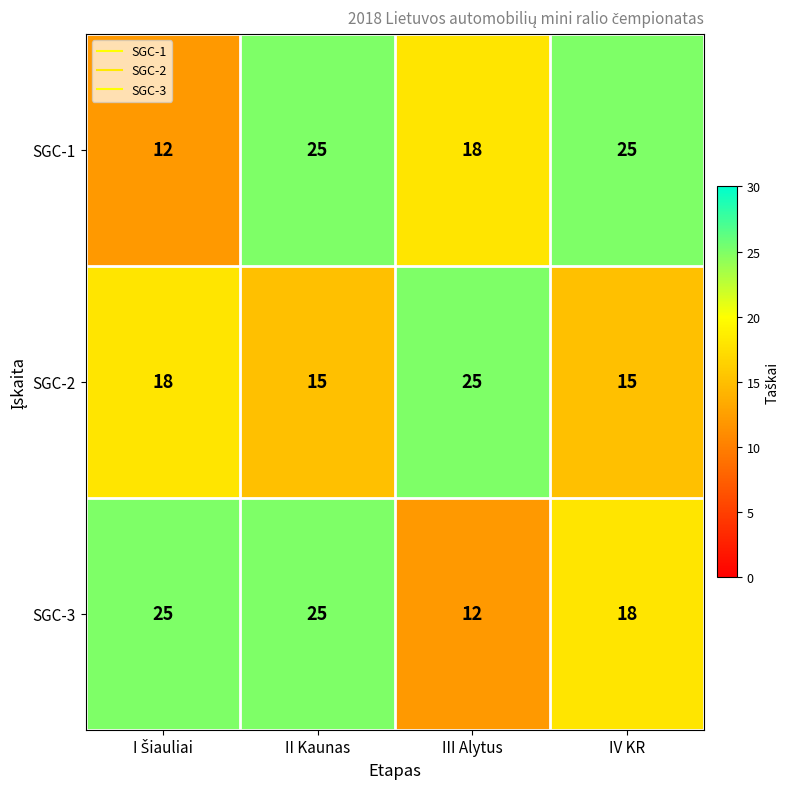

Reading left to right, what are all the values shown in this chart?

SGC-1: 12	25	18	25
SGC-2: 18	15	25	15
SGC-3: 25	25	12	18